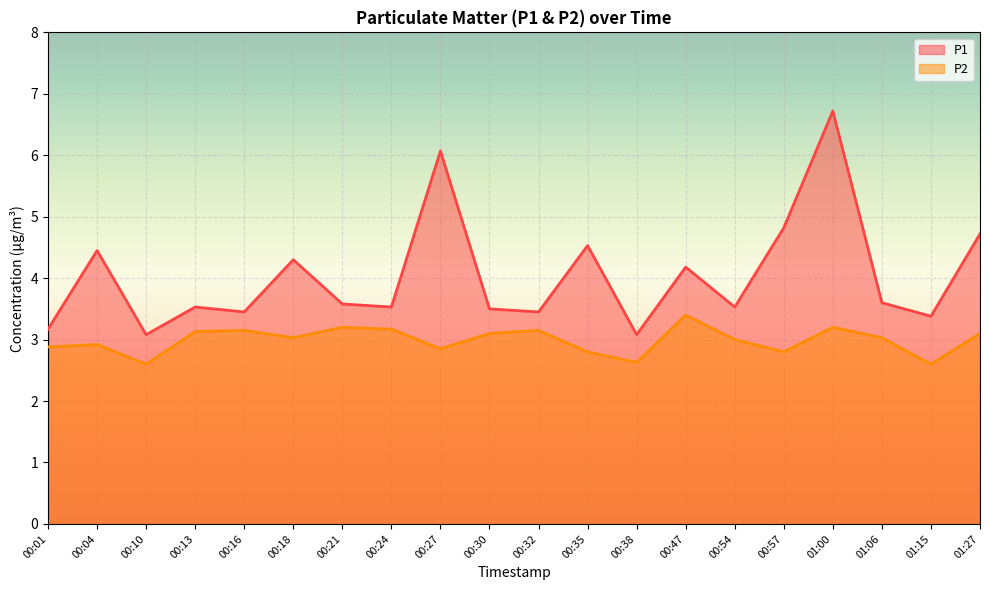

The P1 series shows 3.0 at 00:27. True or false?

False